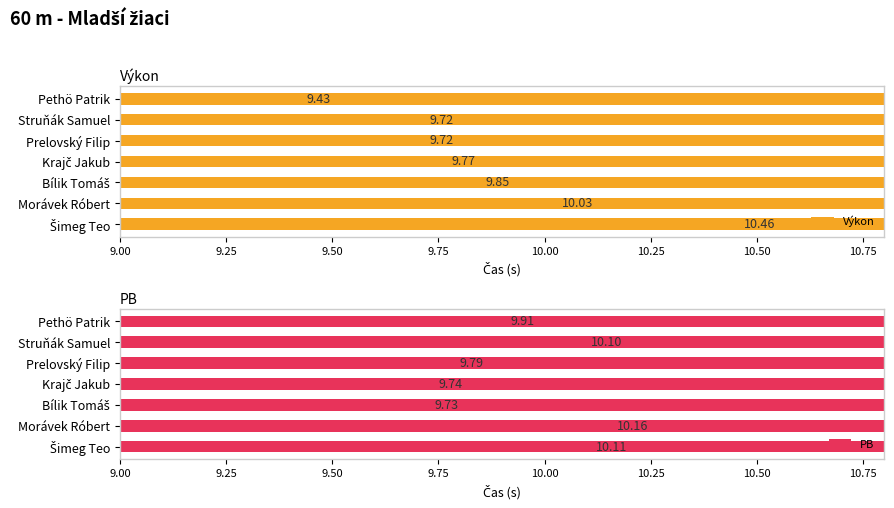

Which series has the widest spread of values?

Výkon